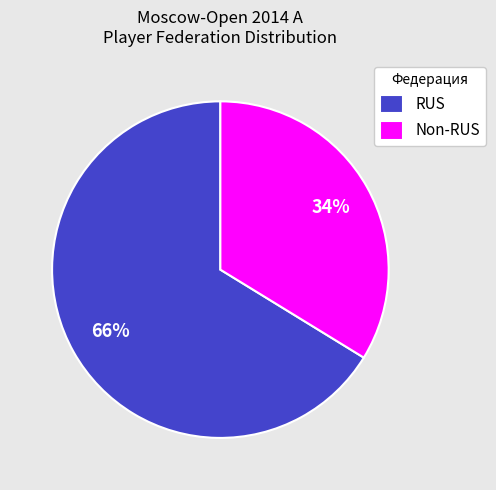

Is it true that RUS is 66% of the pie?

True